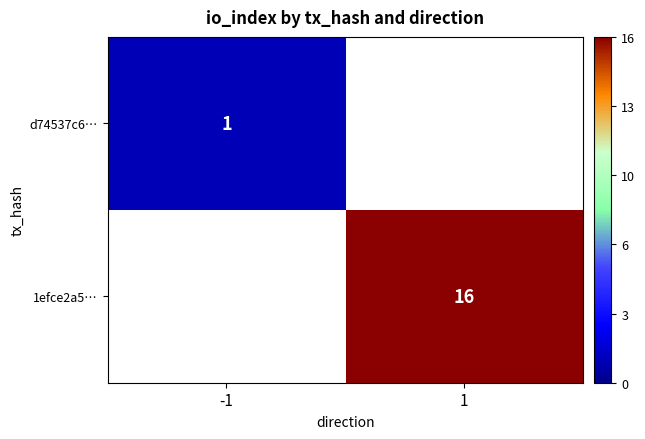

True or false: d74537c6… has a value of 1.4 at -1.

False